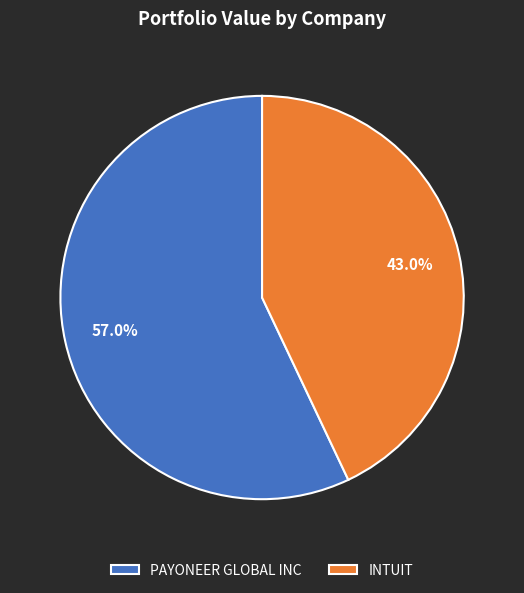

Which category has the smallest portion of the pie?

INTUIT